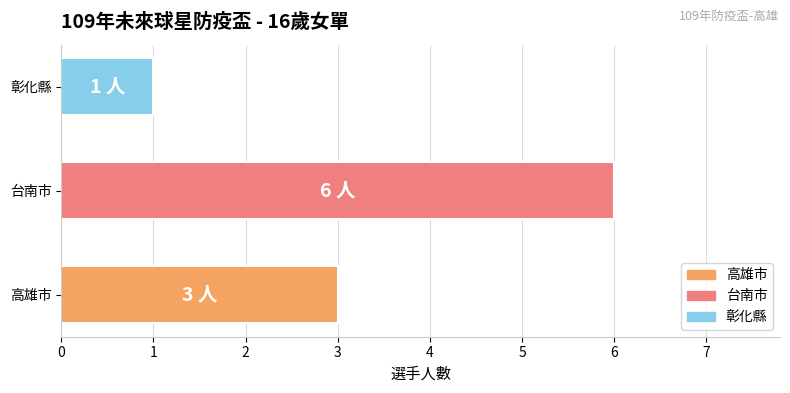

Read the value at 台南市.

6